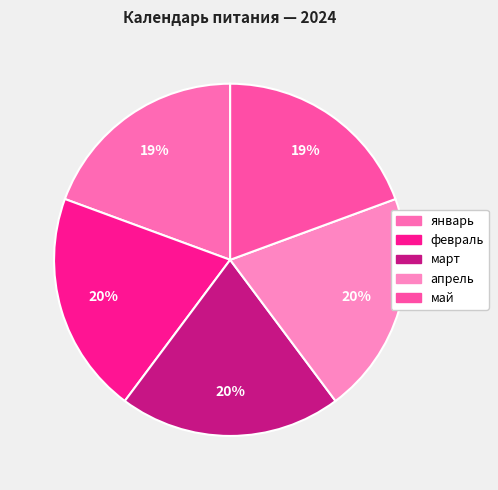

To the nearest percent, what is the difference between the май and апрель slice percentages?

1%